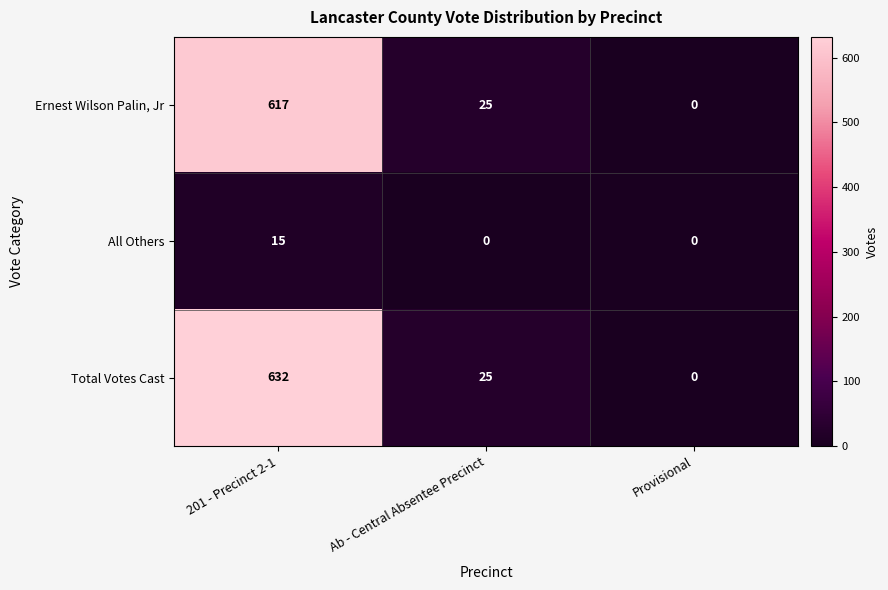

What is the maximum value shown in the chart?

632